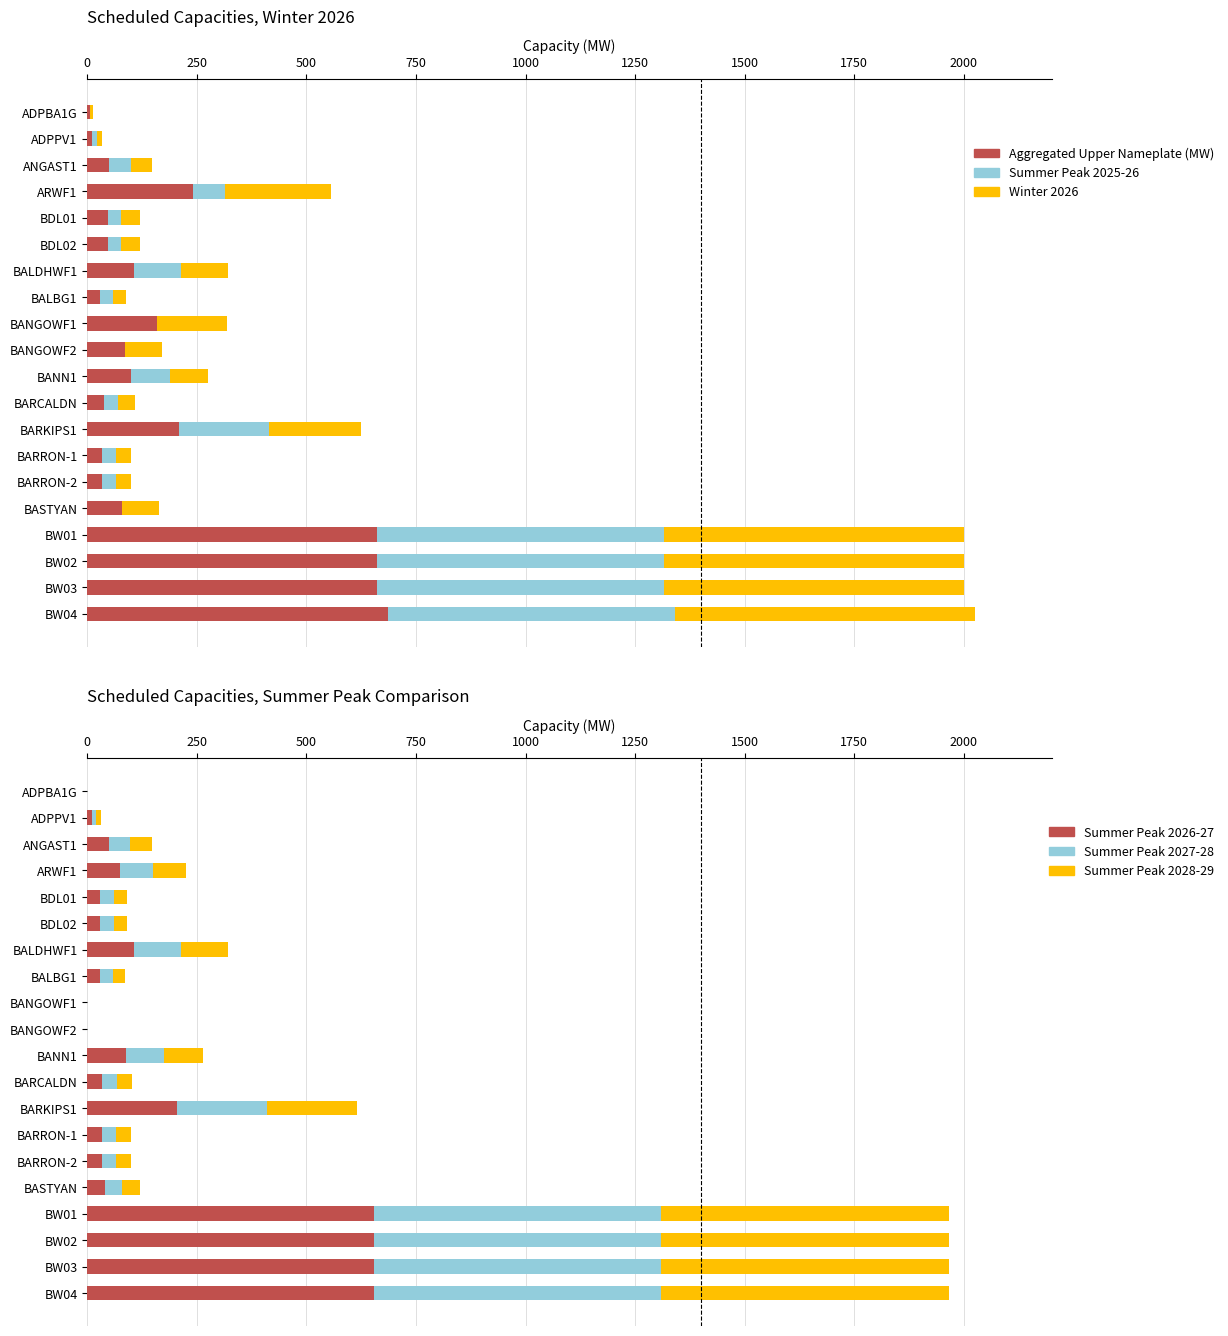

What is the maximum value for Aggregated Upper Nameplate (MW)?

685.0